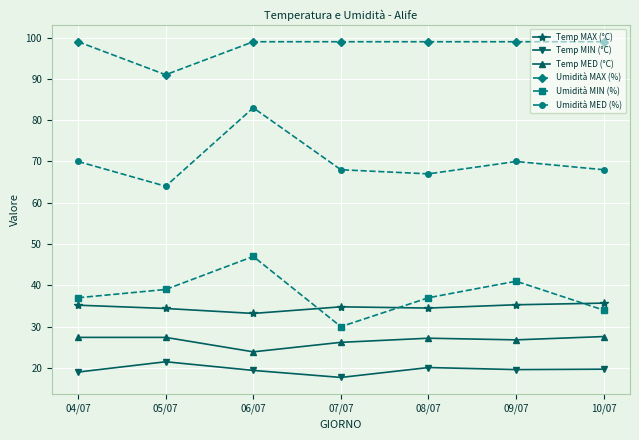

True or false: Umidità MED (%) and Temp MED (°C) cross at least once.

False